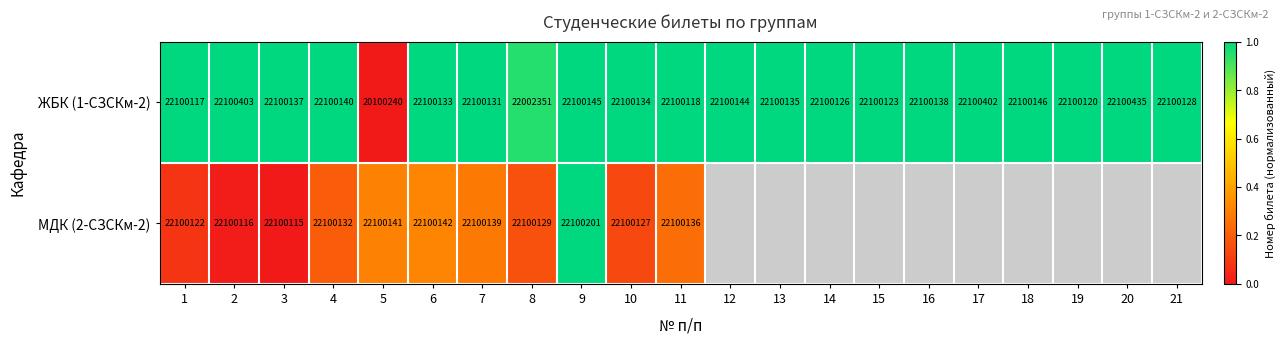

Is the value of ЖБК (1-СЗСКм-2) at 4 greater than the value of МДК (2-СЗСКм-2) at 11?

Yes